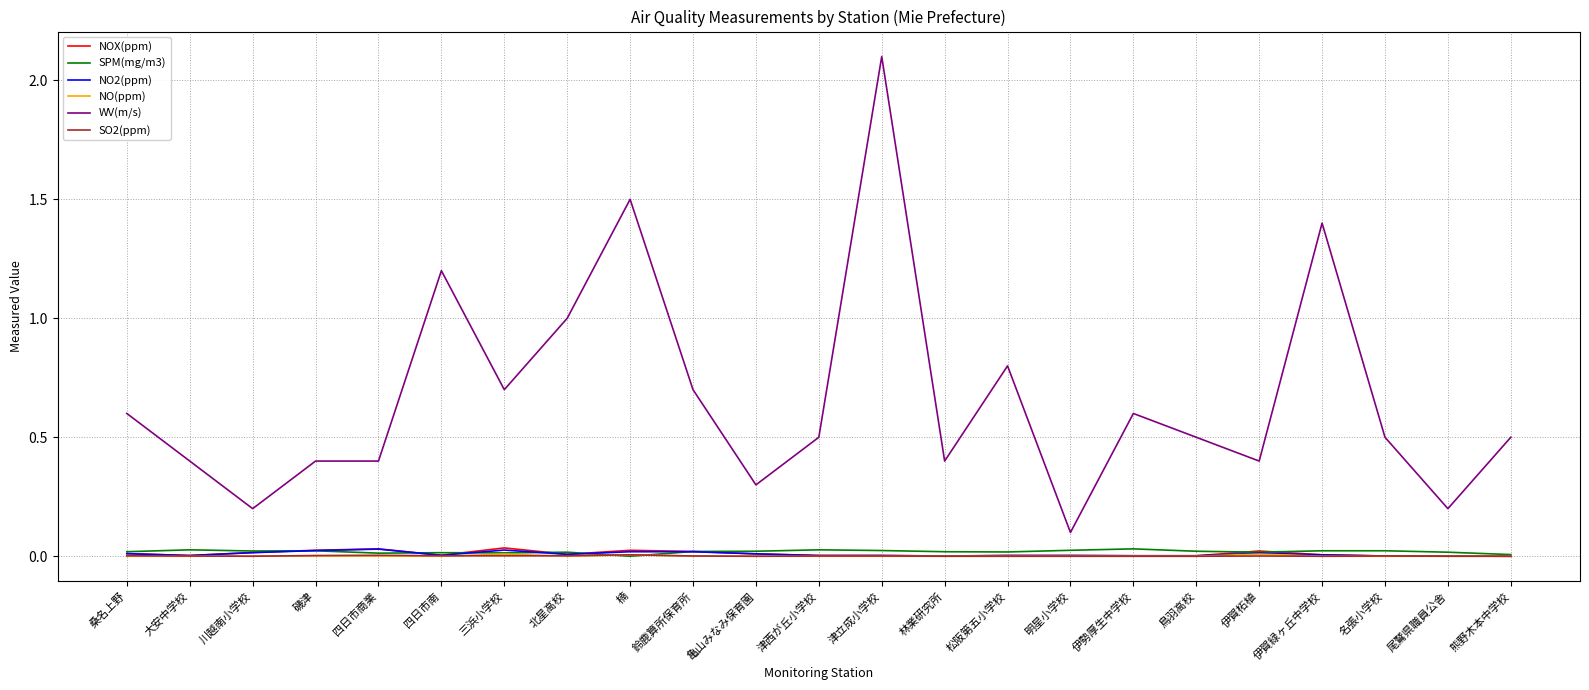

True or false: WV(m/s) and NO2(ppm) cross at least once.

False